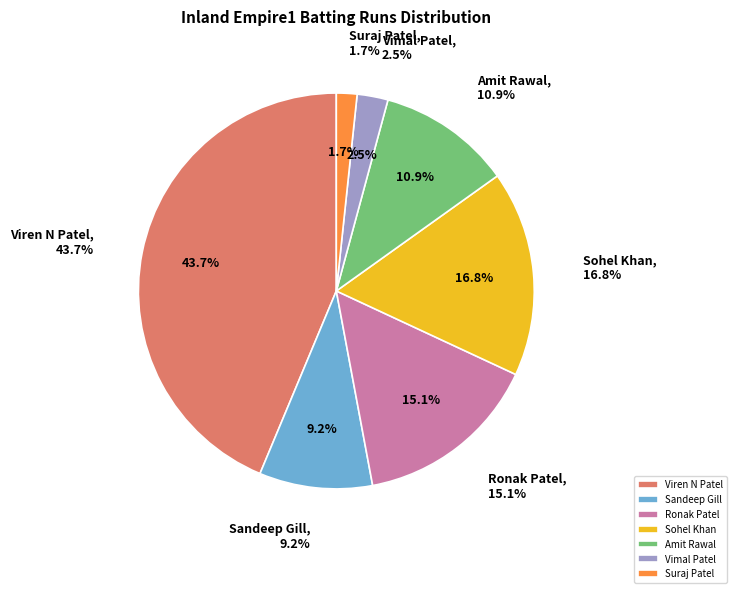

How much of the chart is everything except Ronak Patel?

84.9%